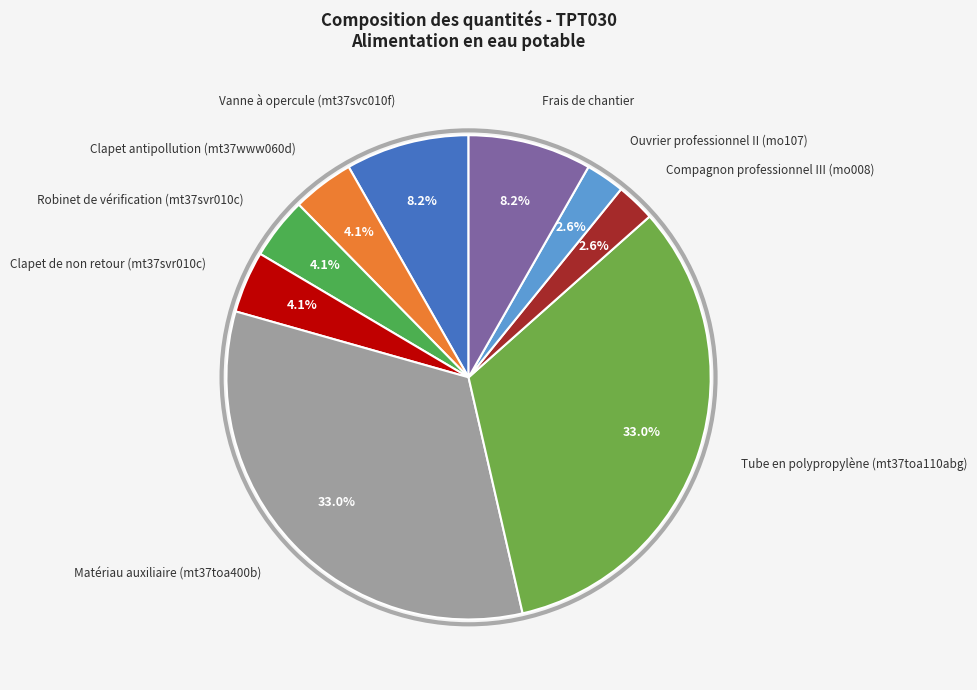

How much of the chart is everything except Clapet antipollution (mt37www060d)?

95.9%